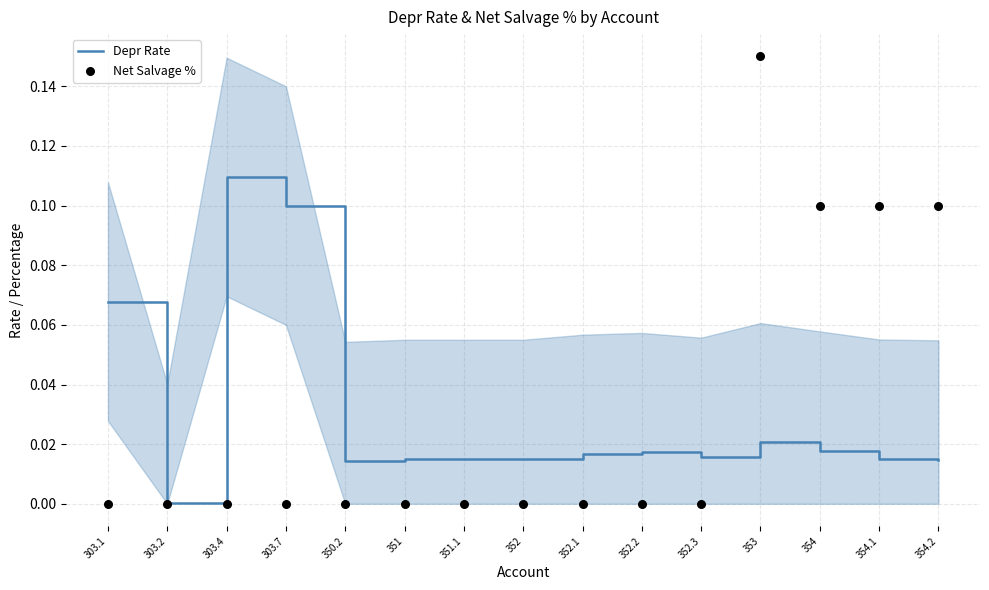

What are all the series names shown in the legend?

Depr Rate, Net Salvage %